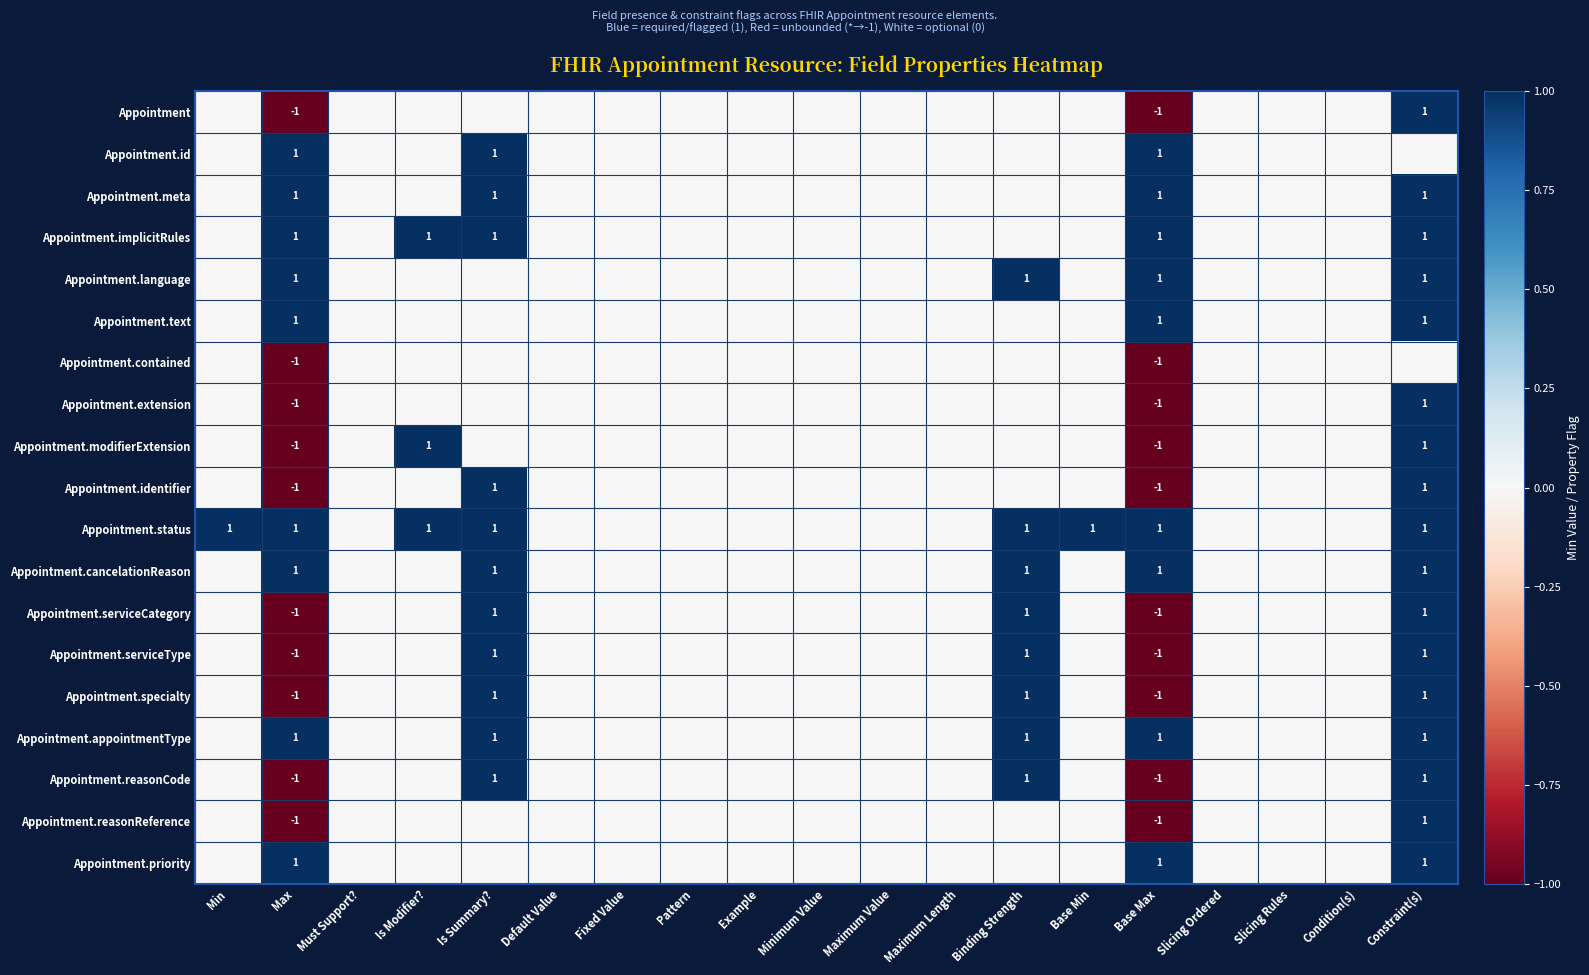

Which category has the lowest value across all series?

Max